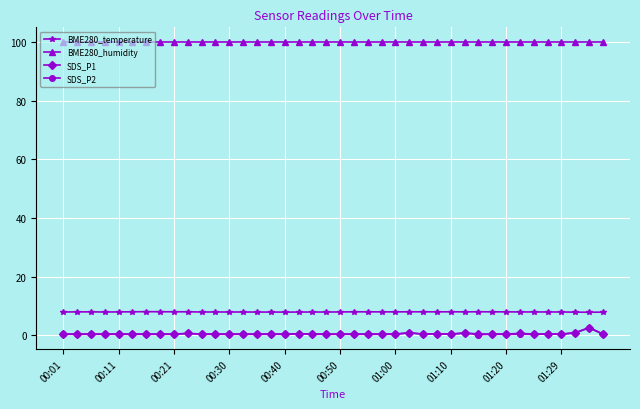

How many lines are shown in the chart?

4